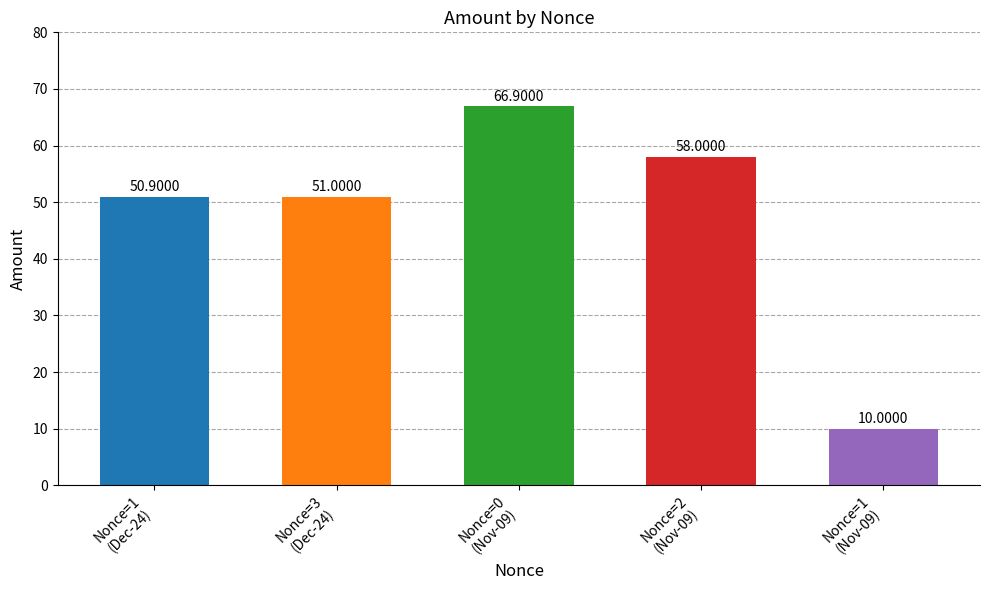

What is the ratio of the value at Nonce=0
(Nov-09) to the value at Nonce=2
(Nov-09)?

1.2